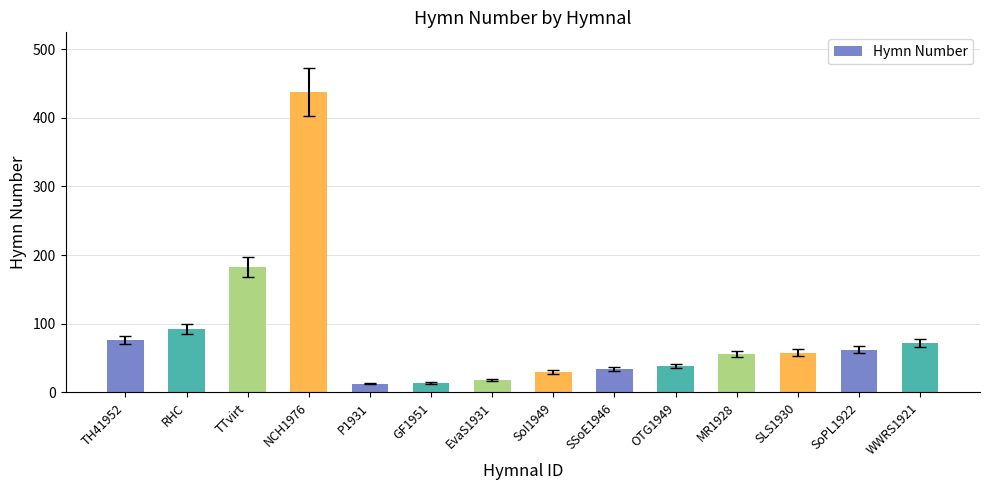

What is the change in value from NCH1976 to SoPL1922?

-375